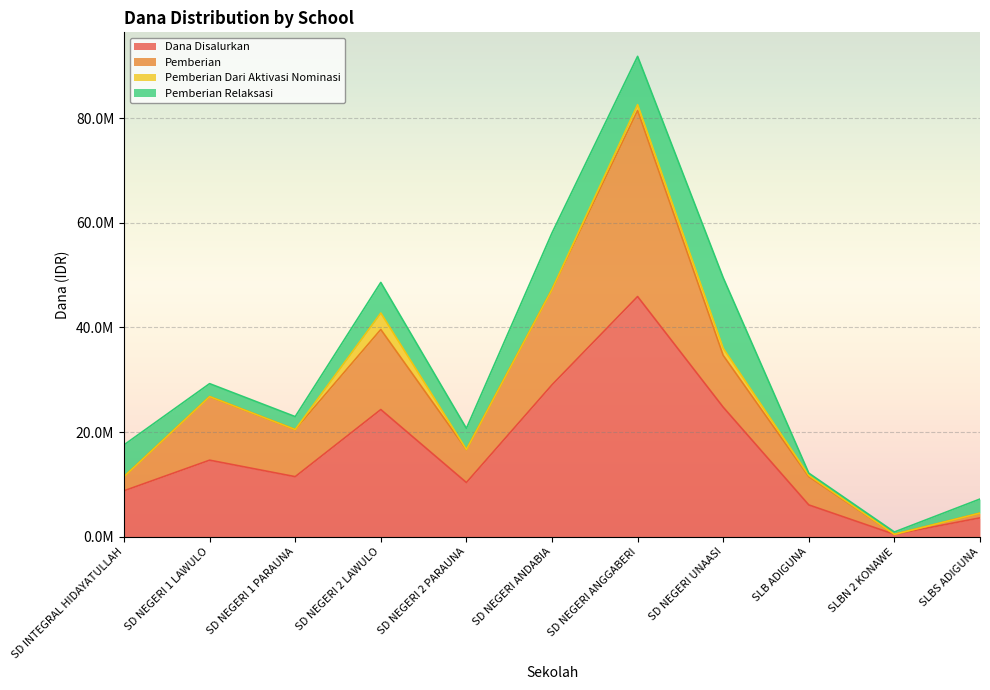

Does the chart display data point markers on the line(s)?

No